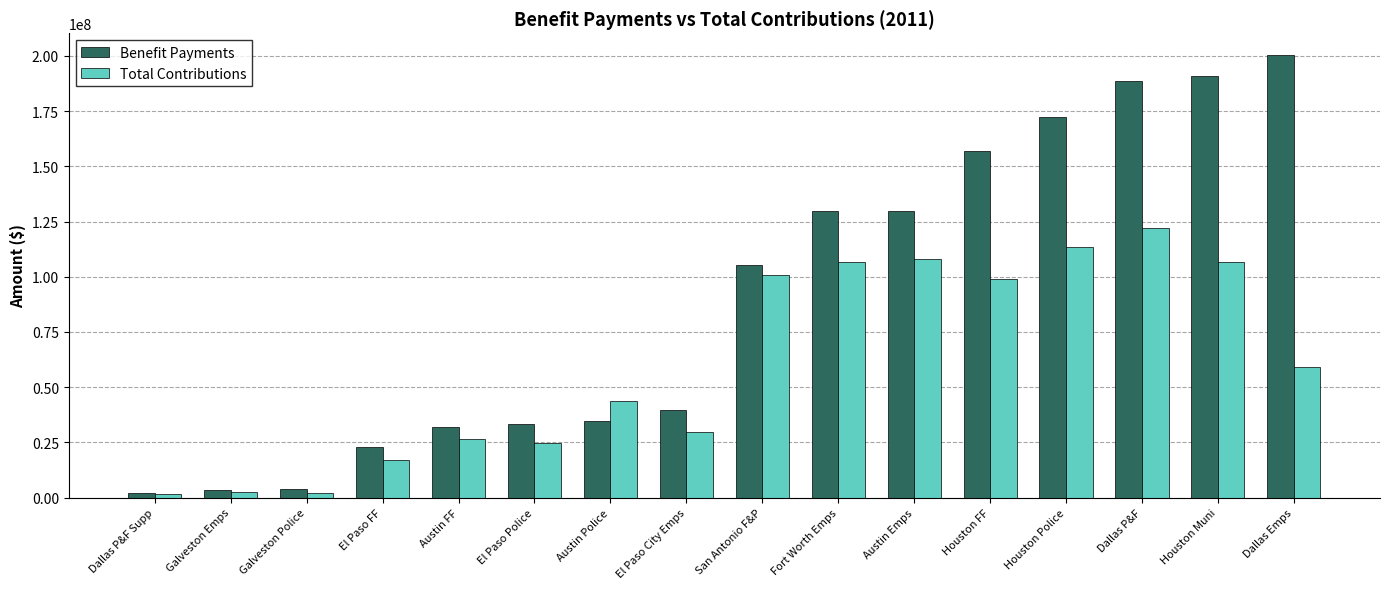

Does the chart contain any negative values?

No